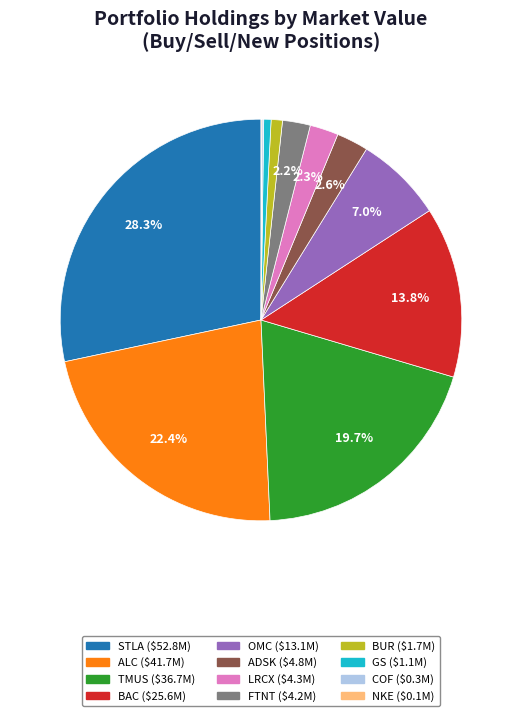

Combined, do ADSK and STLA account for over 50%?

No